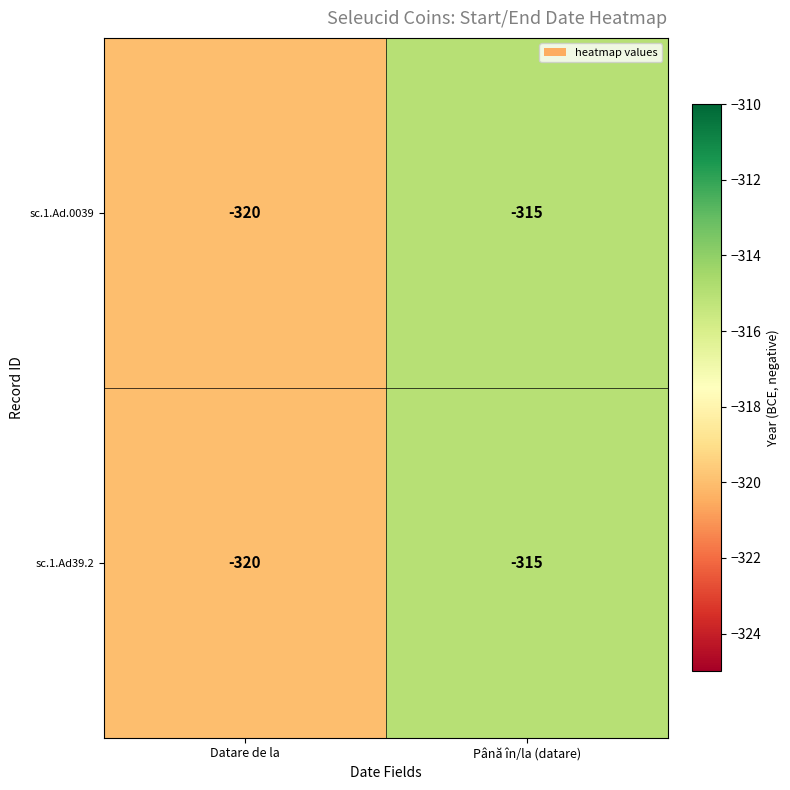

Reading left to right, list all the values displayed in this chart.

sc.1.Ad.0039: Datare de la=-320	Până în/la (datare)=-315
sc.1.Ad39.2: Datare de la=-320	Până în/la (datare)=-315